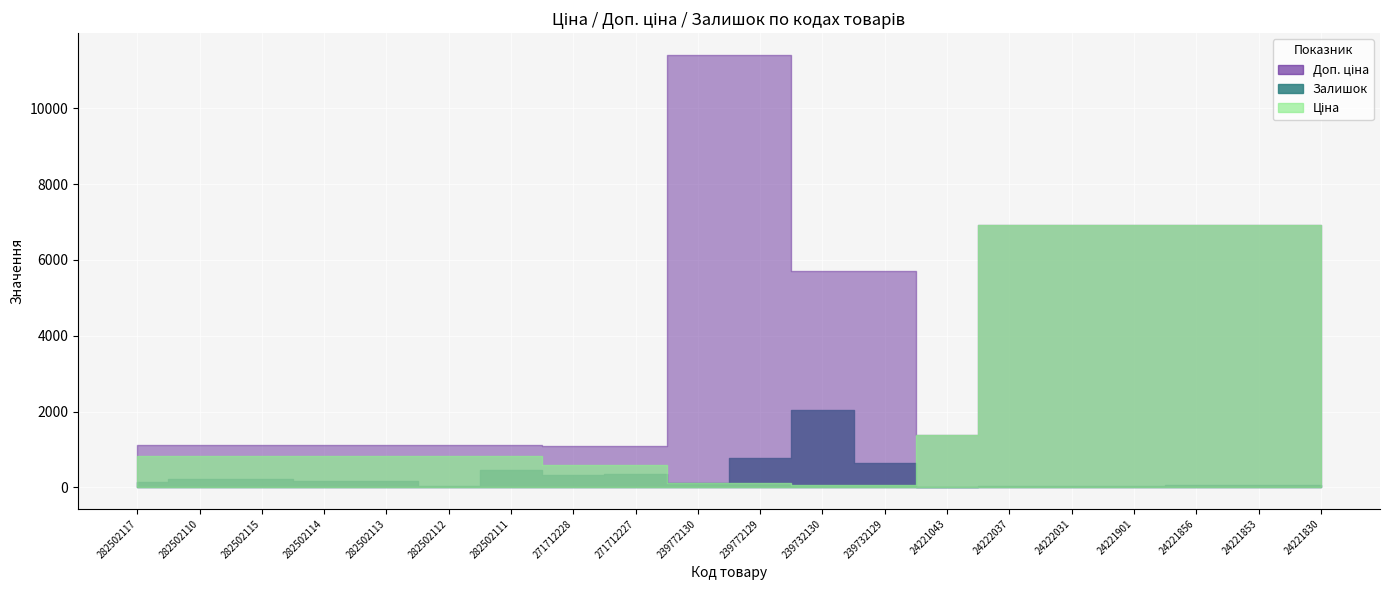

Rank the series by their average value, from lowest to highest.

Залишок, Ціна, Доп. ціна